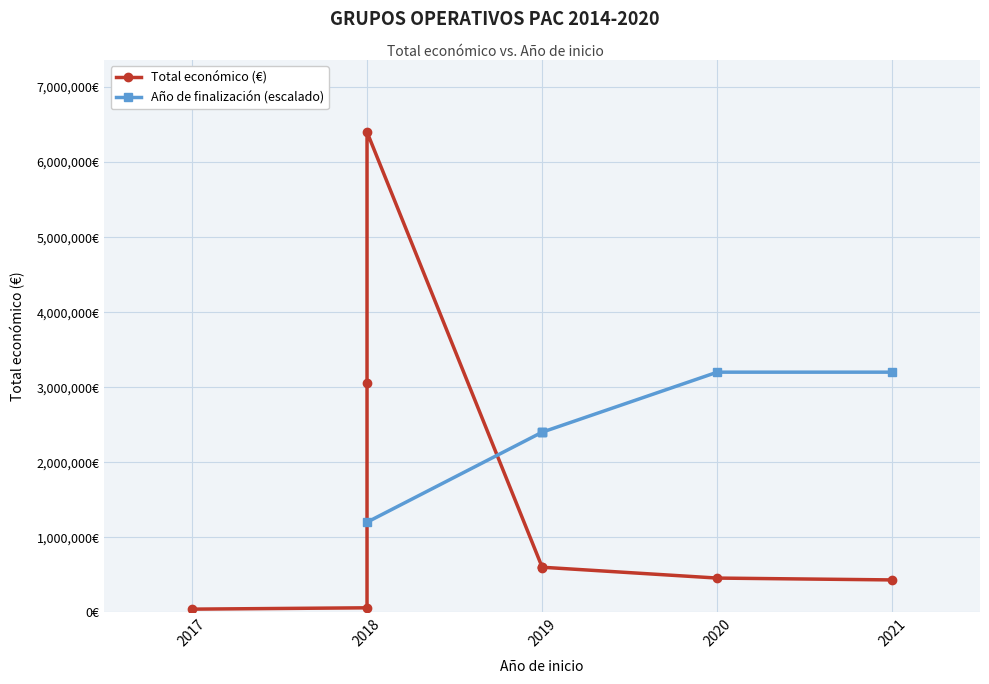

True or false: there are more than 2 points higher than both neighbors.

False